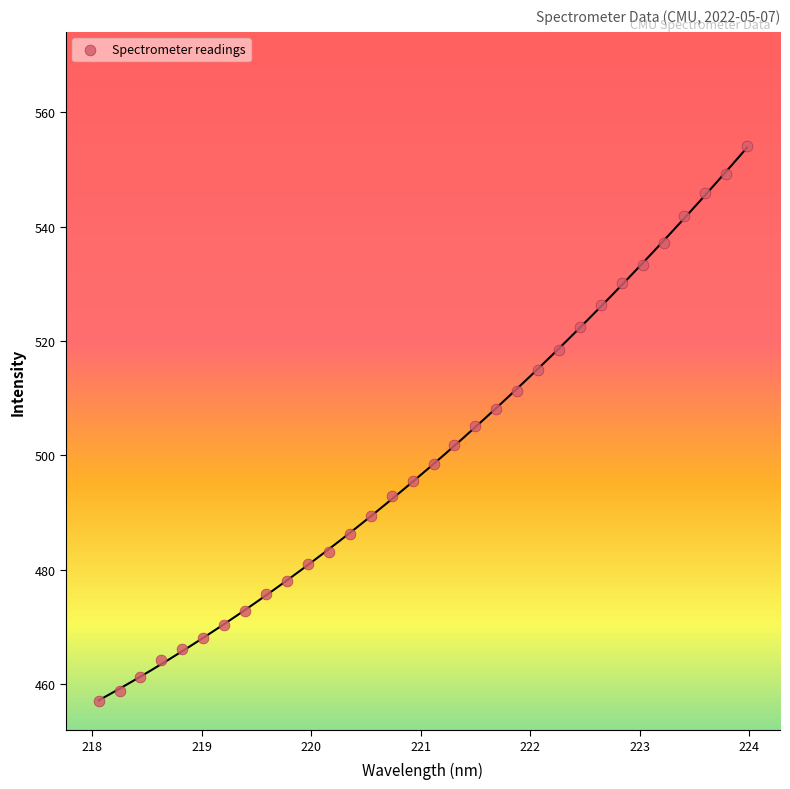

What is the range of X values (max minus min)?

5.9